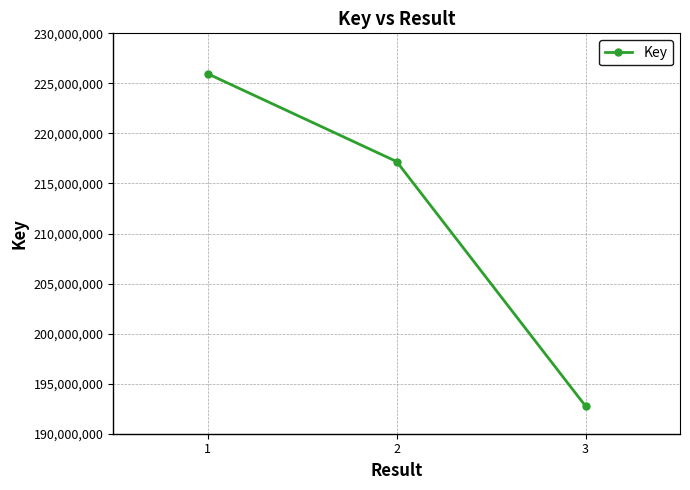

Reading left to right, extract all data points from this chart.

1=225961336	2=217189562	3=192758272